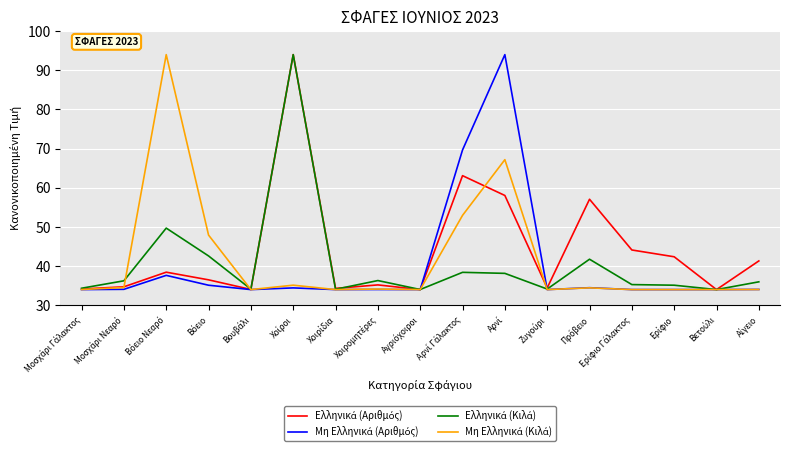

What is the maximum value shown in the chart?

94.0